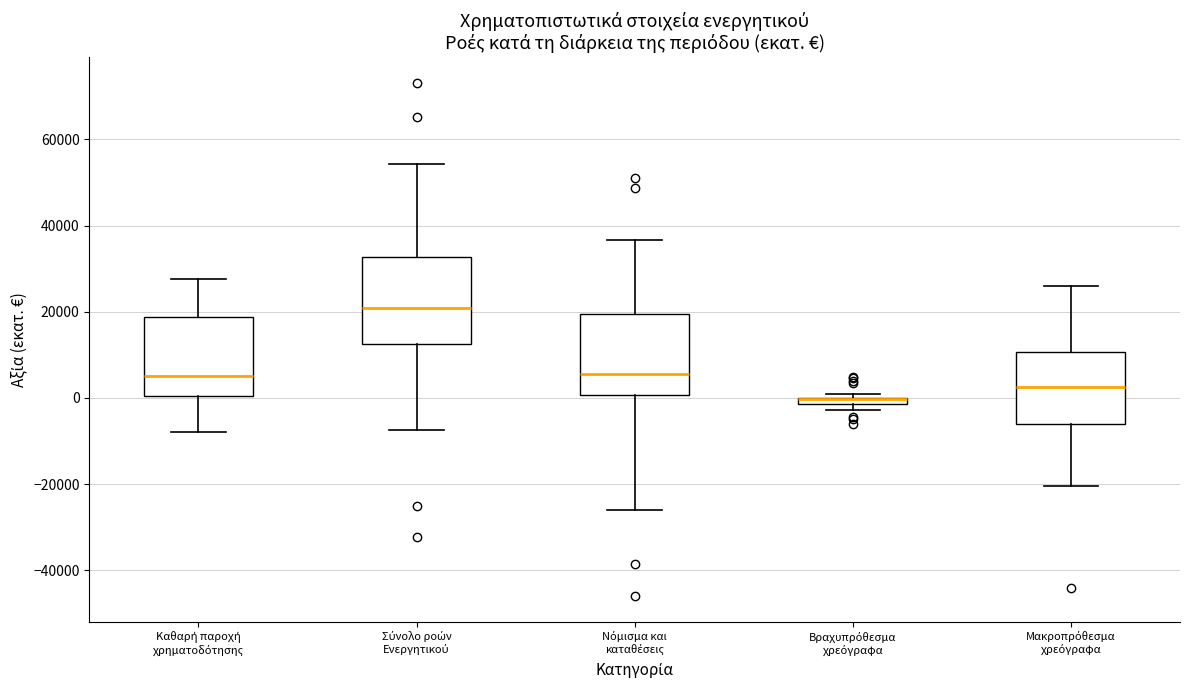

Where is the upper edge of the box for Σύνολο ροών Ενεργητικού on the y-axis? The values are not printed on the chart, so give them approximately, as read against the axis.

32000